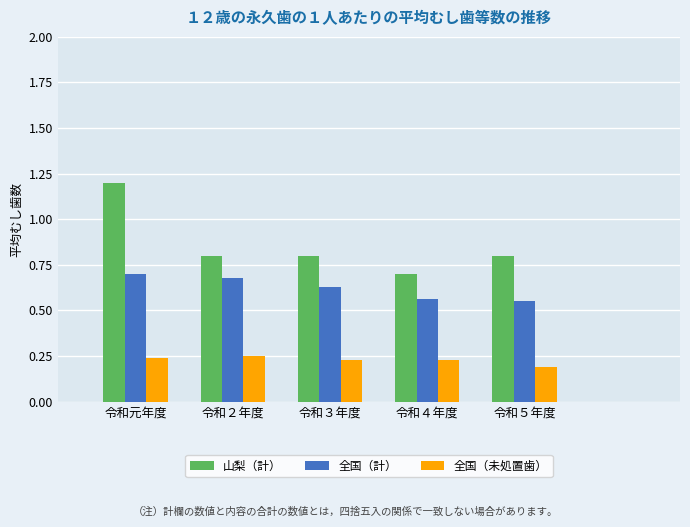

Which series has the largest range (max minus min)?

山梨（計）